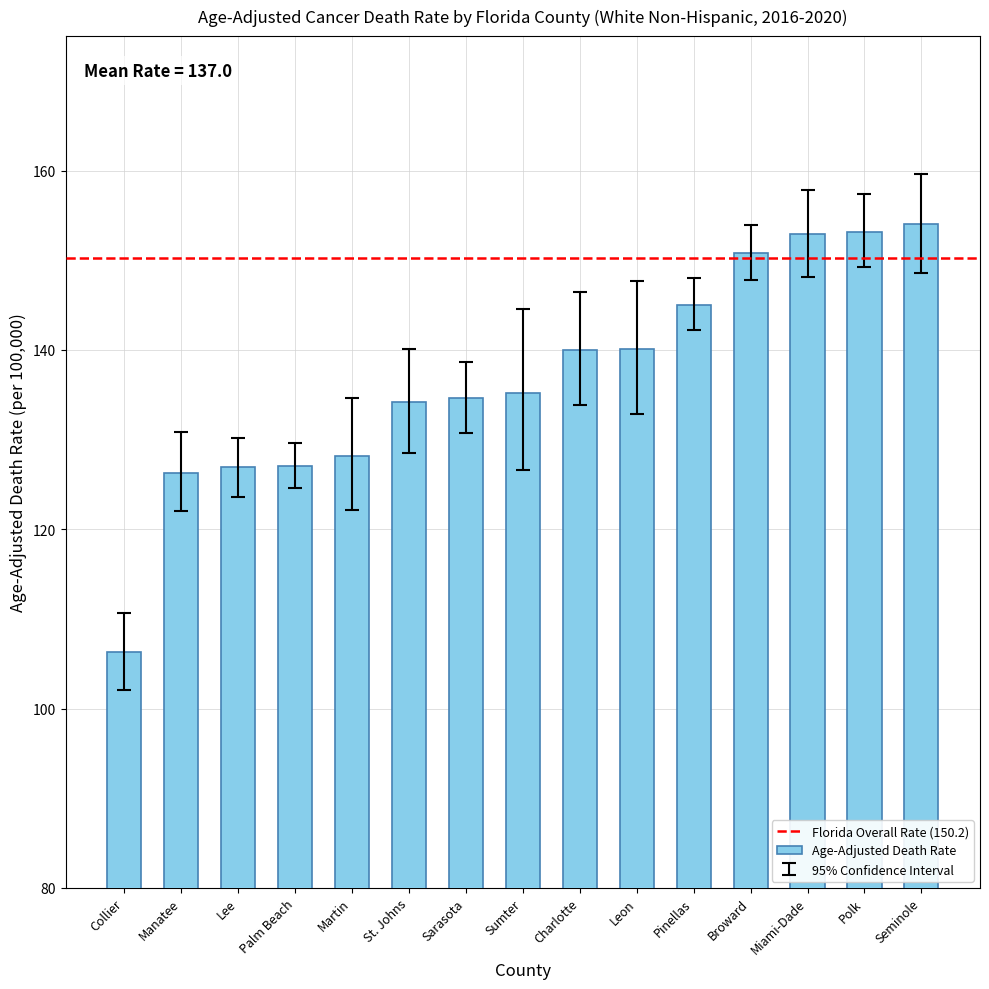

What is the greatest value displayed?

154.0